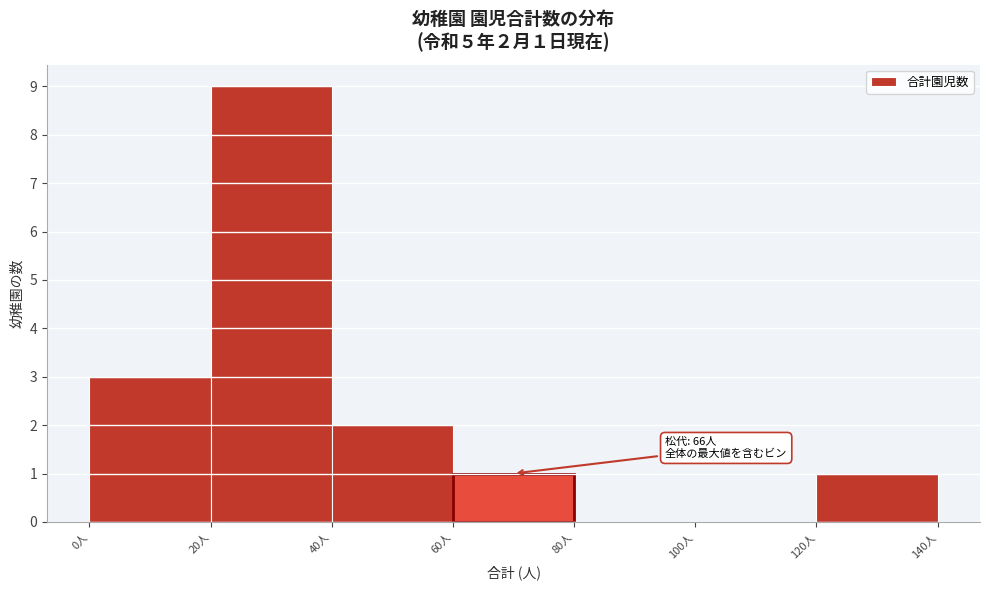

Which range on the x-axis has the tallest bar?

20 to 40